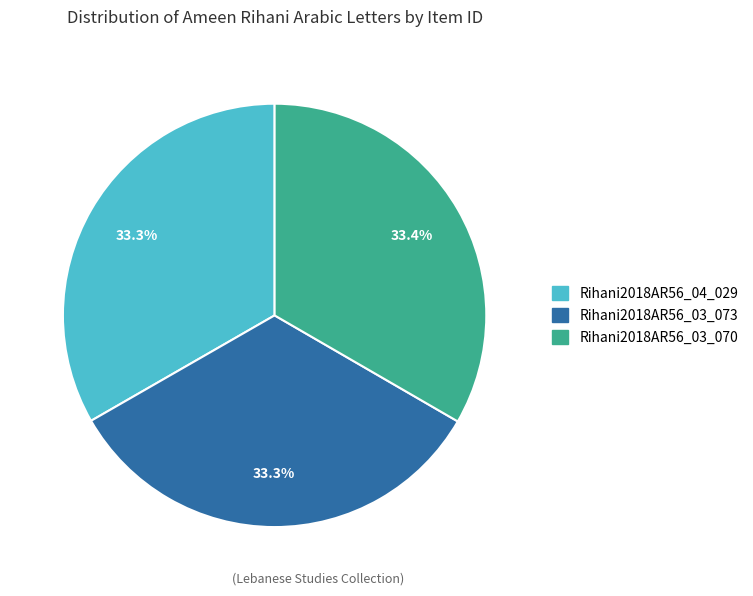

To the nearest percent, what portion does Rihani2018AR56_03_070 represent?

33%